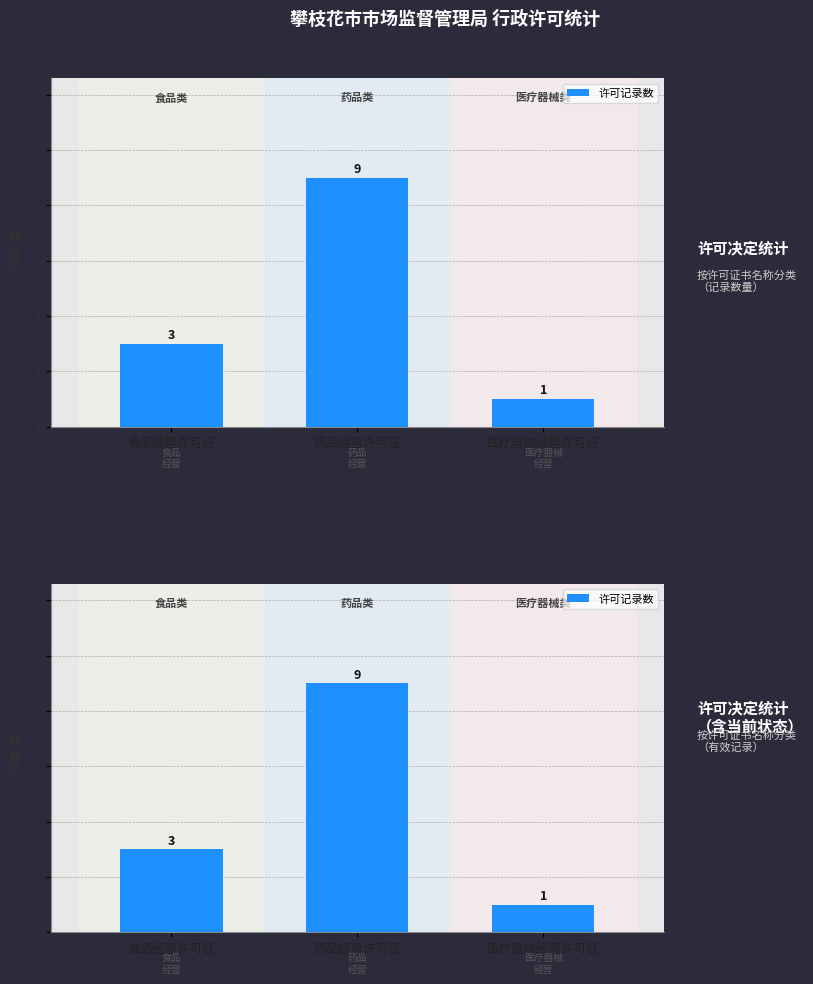

Reading right to left, list all the values displayed in this chart.

医疗器械经营许可证=1	药品经营许可证=9	食品经营许可证=3